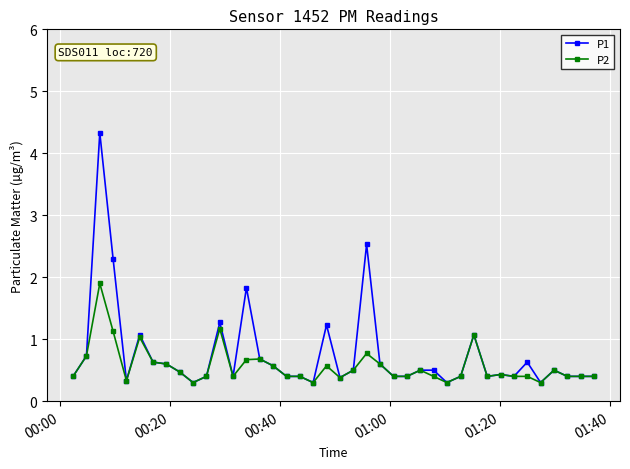

What is the maximum value for P2?

1.9